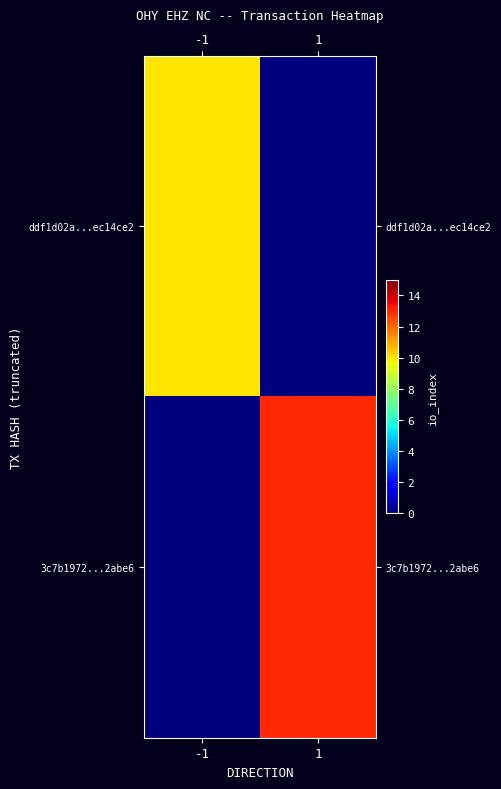

Which series has the widest spread of values?

3c7b1972...2abe6